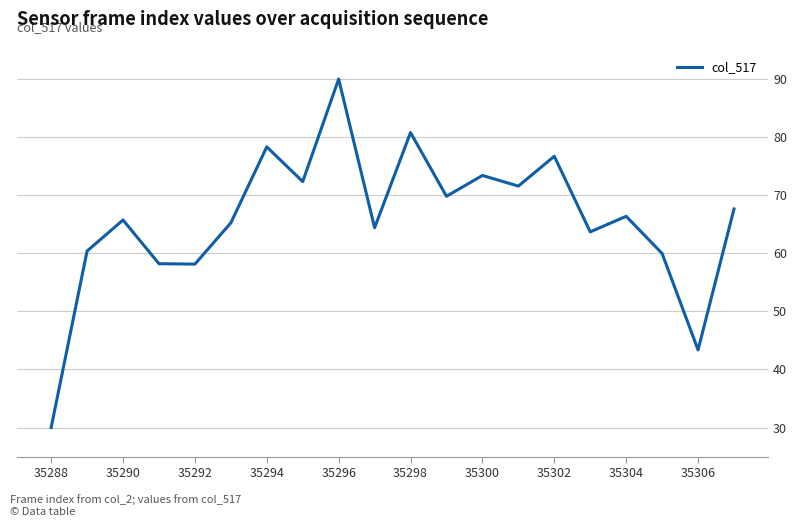

What is the minimum value shown in the chart?

30.0